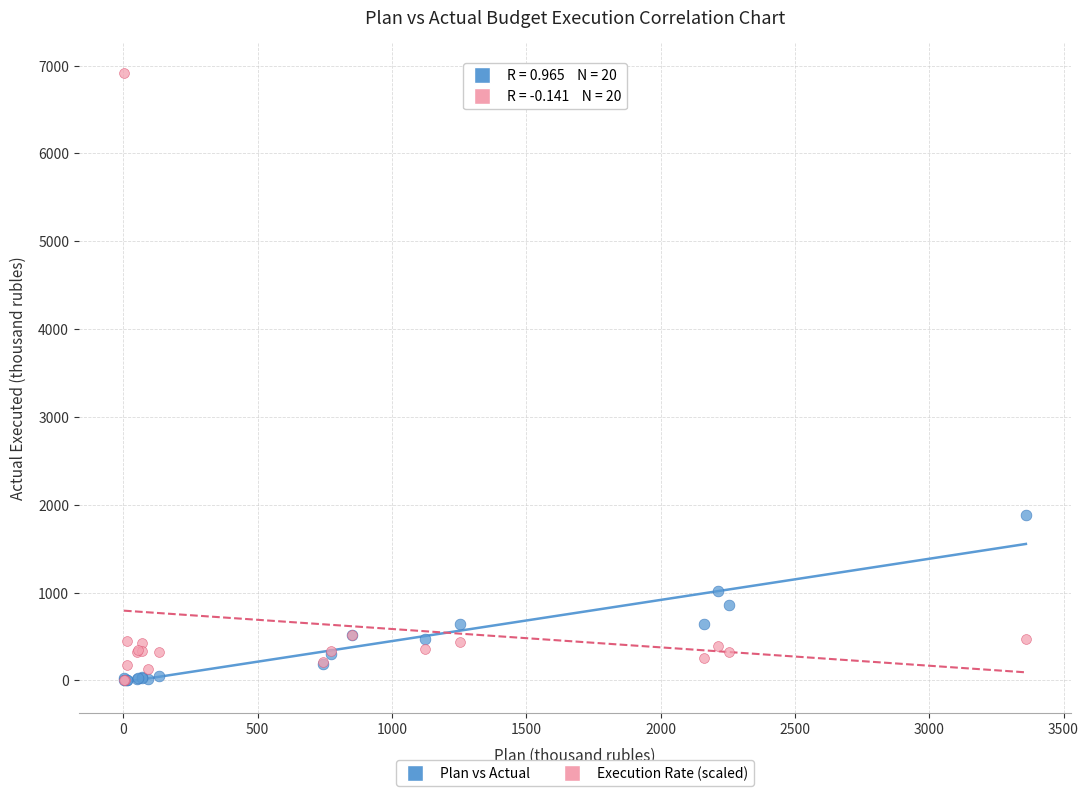

In the Execution Rate (scaled) series, what Y value is closest to 3455?

515.1